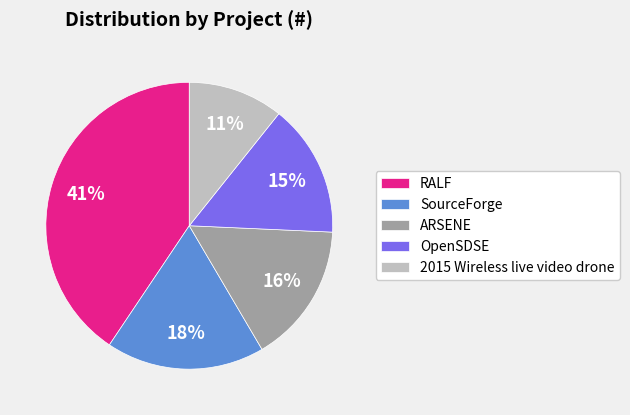

The 2015 Wireless live video drone slice represents 11% of the pie. True or false?

True